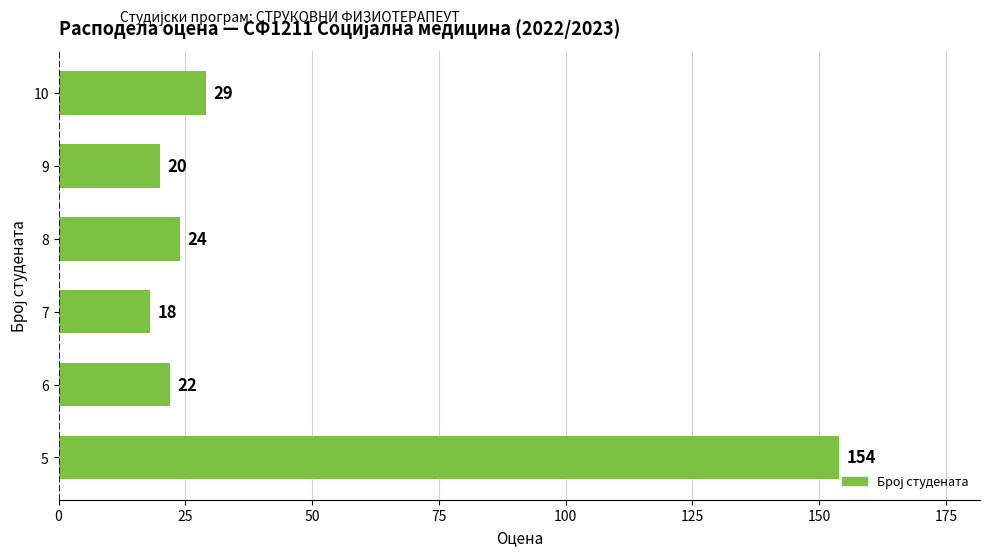

Is it true that the value at 6 is 22?

True